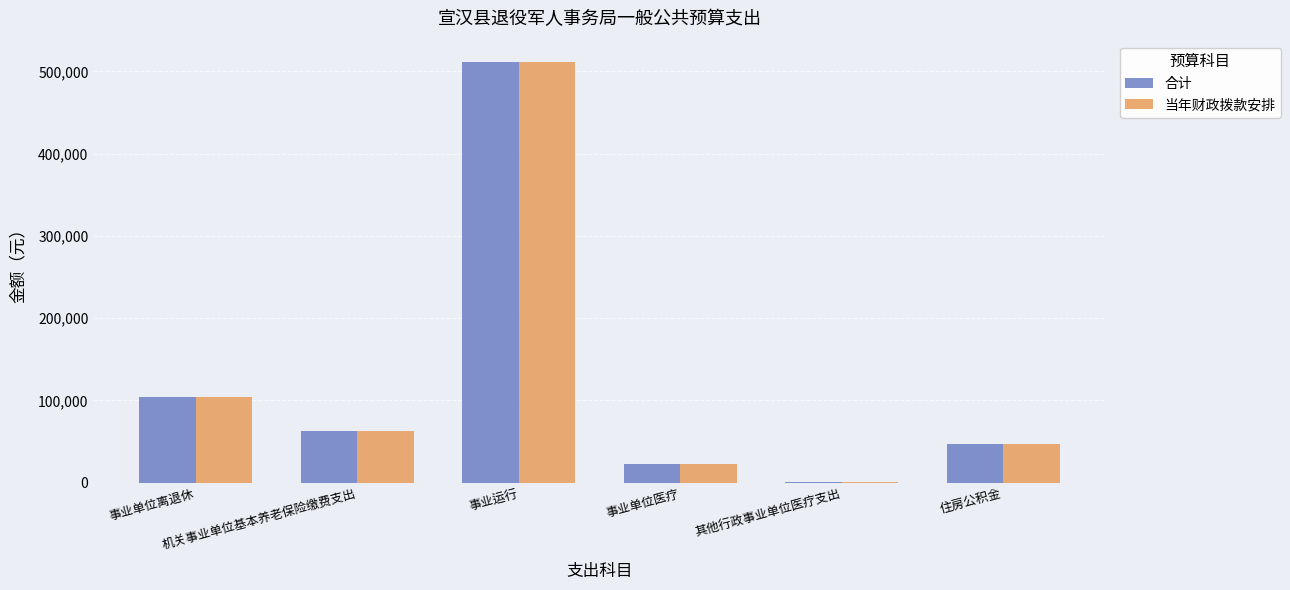

What is the greatest value displayed?

511860